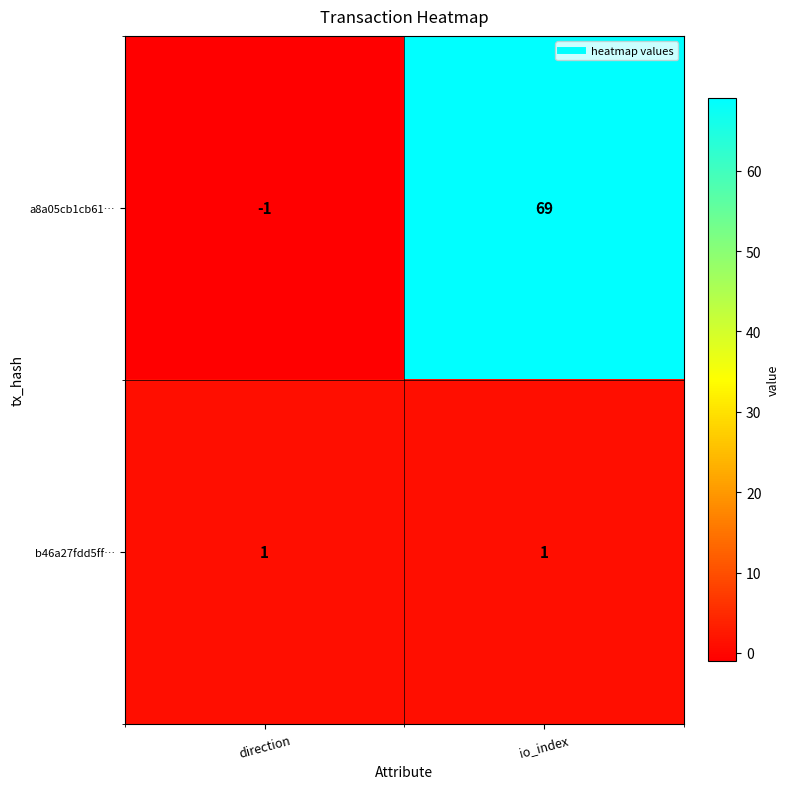

Which series has the largest total across all categories?

a8a05cb1cb61…